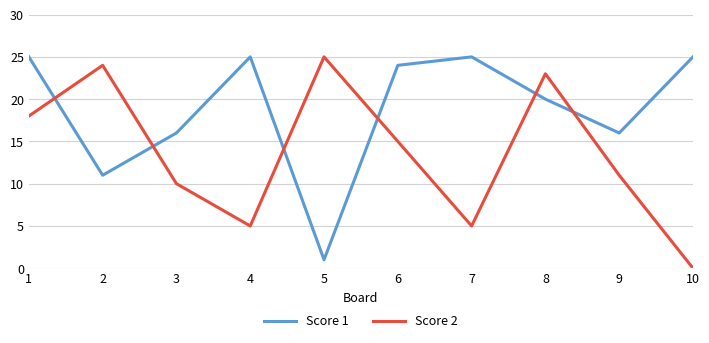

Reading left to right, list all the values displayed in this chart.

Score 1: 1=25	2=11	3=16	4=25	5=1	6=24	7=25	8=20	9=16	10=25
Score 2: 1=18	2=24	3=10	4=5	5=25	6=15	7=5	8=23	9=11	10=0